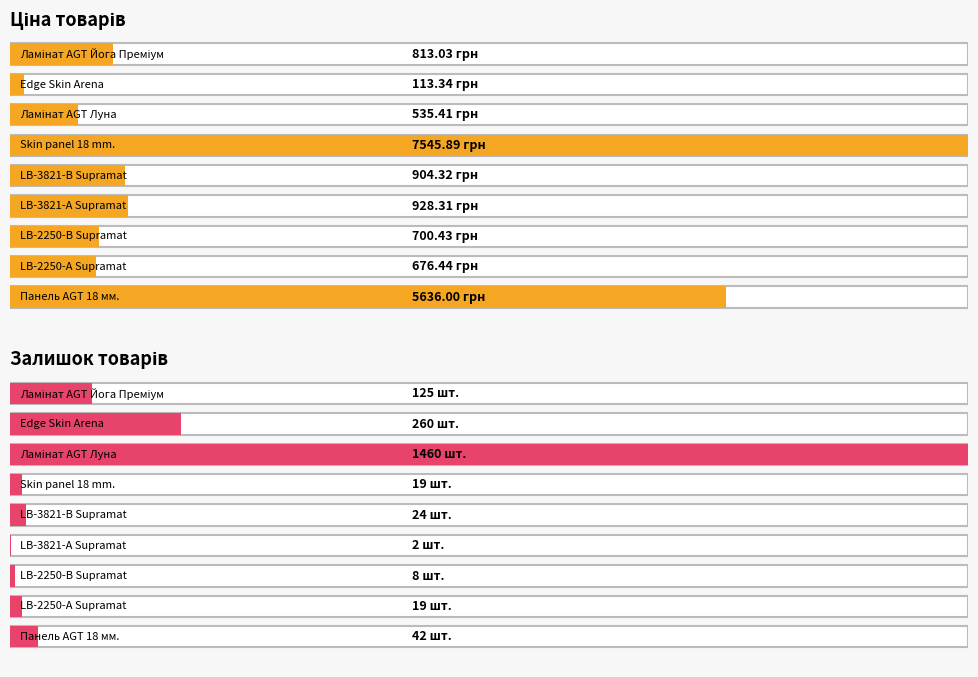

At Ламінат AGT Луна, list the series in order from smallest to largest.

Ціна, Залишок